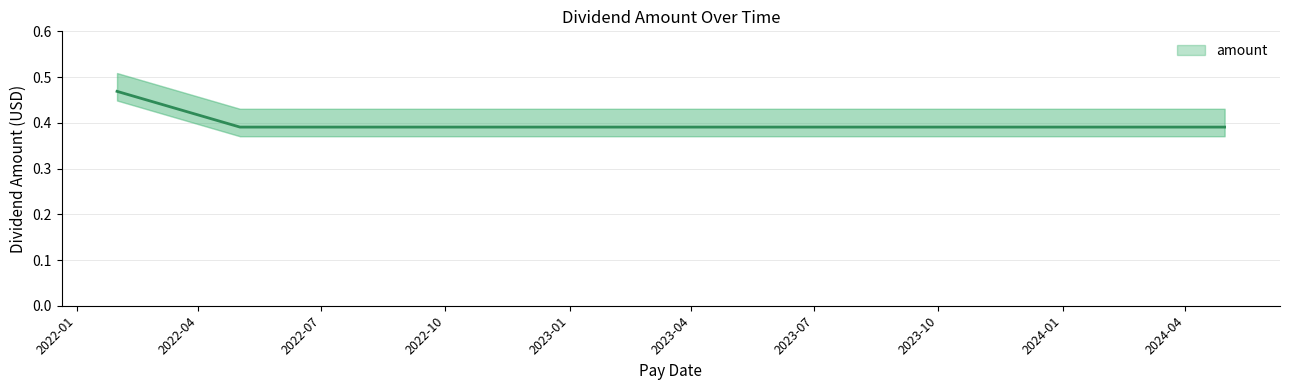

What is the sum of all values?

4.0